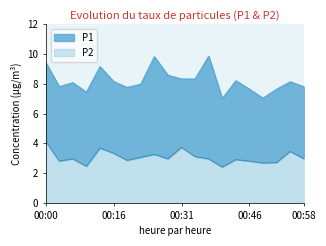

Reading left to right, list all the values displayed in this chart.

P1: 9.4	7.8	8.1	7.4	9.2	8.2	7.8	8.0	9.8	8.6	8.3	8.3	9.8	7.0	8.2	7.6	7.0	7.6	8.1	7.8
P2: 4.2	2.8	3.0	2.5	3.7	3.3	2.9	3.0	3.2	3.0	3.7	3.1	3.0	2.4	2.9	2.8	2.7	2.7	3.5	3.0